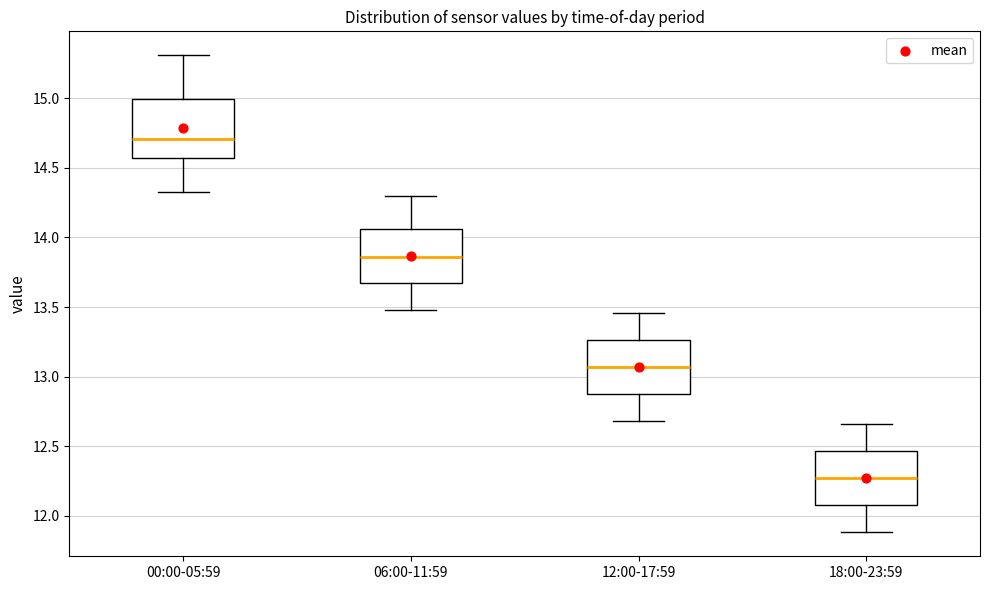

Where does the median line of the box for 18:00-23:59 sit on the y-axis? The values are not printed on the chart, so give them approximately, as read against the axis.

12.25